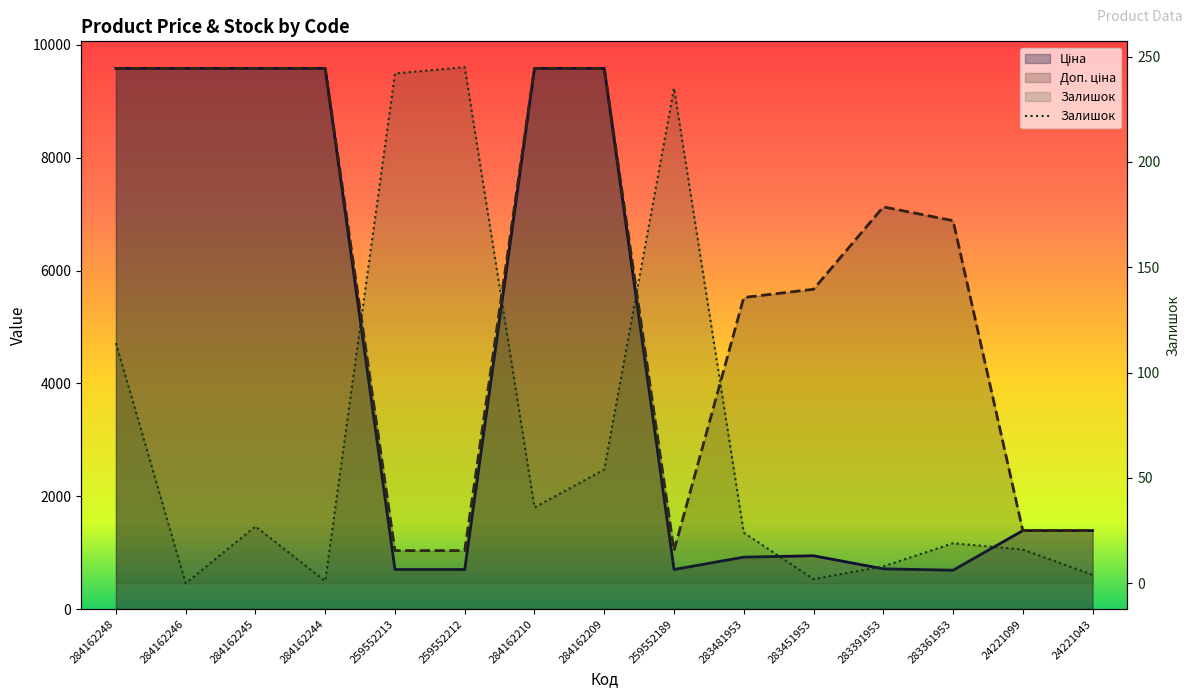

At which label is the value closest to 122?

284162248